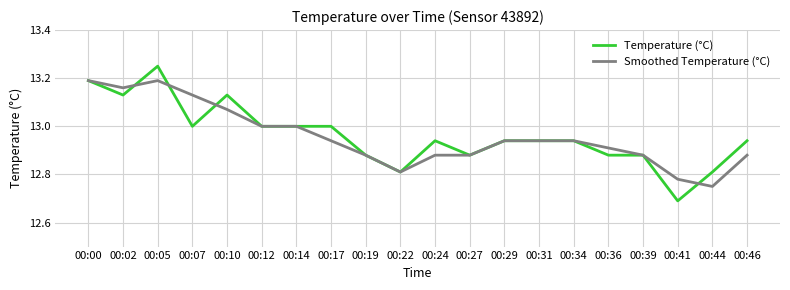

Which series has the largest range (max minus min)?

Temperature (°C)